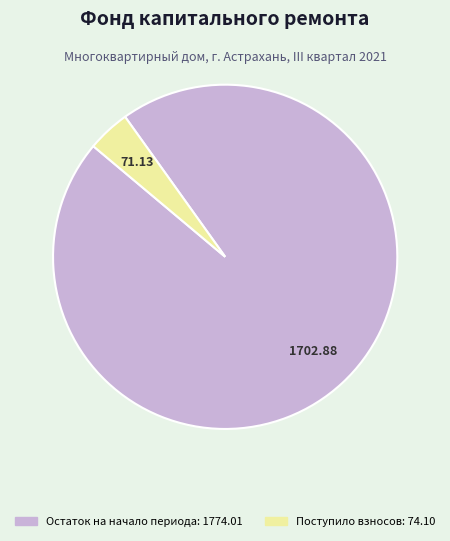

Is there any slice that represents more than half of the pie?

Yes